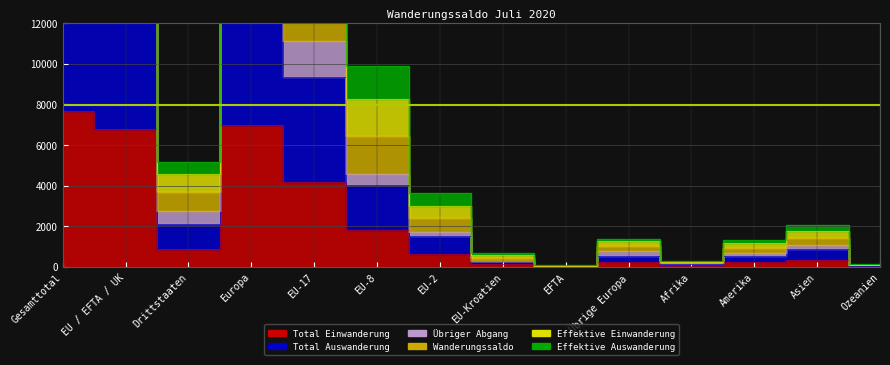

True or false: Total Auswanderung has a value of 52 at Ozeanien.

True